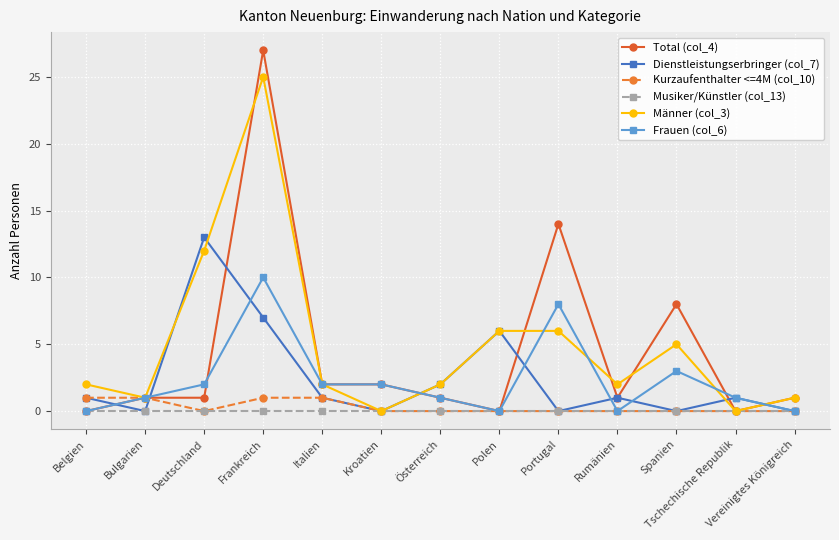

What position from the right is Spanien?

3